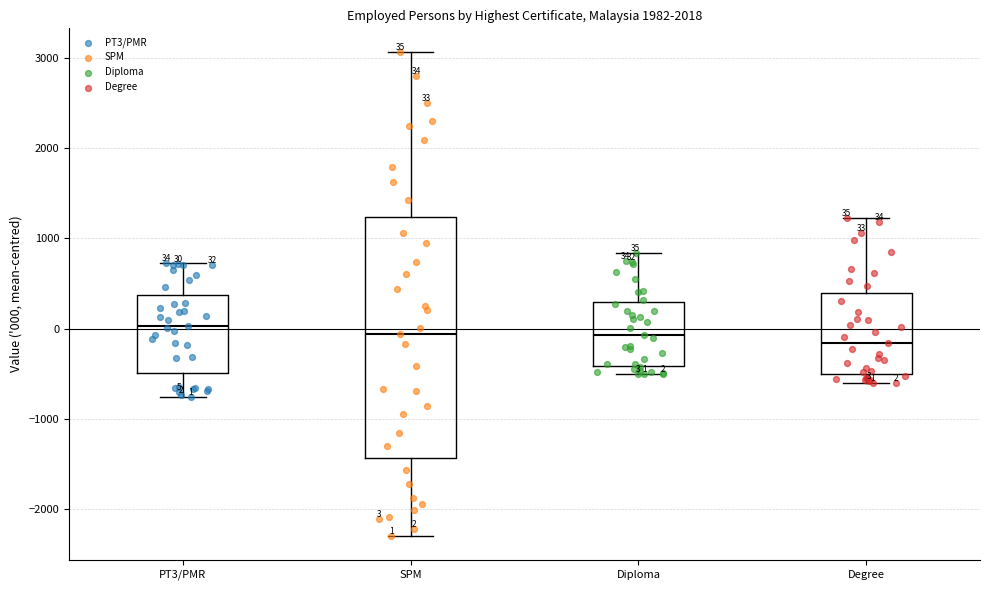

Which box is the tallest, from its lower edge to its upper edge?

SPM